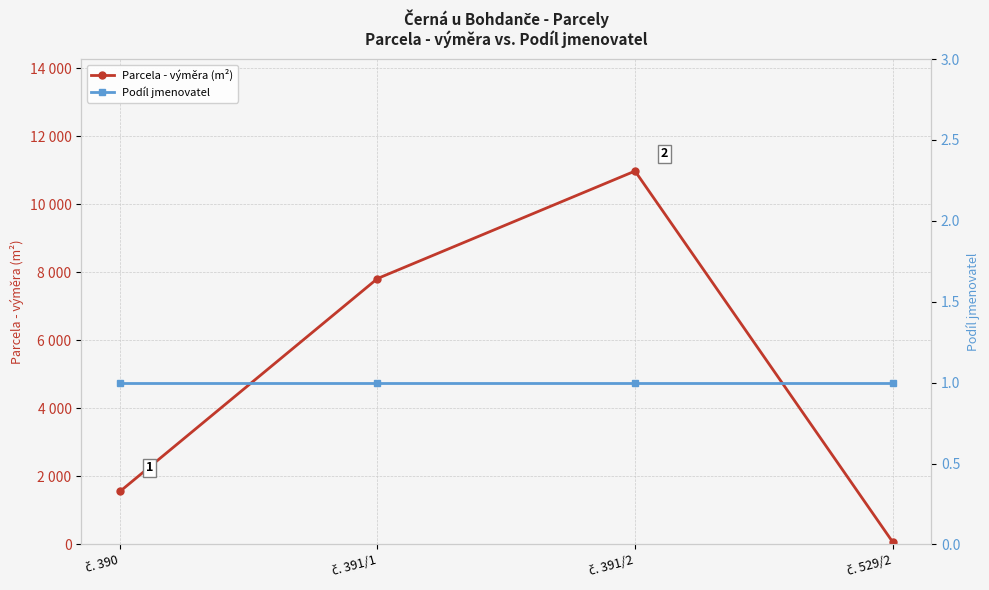

Count the Parcela - výměra (m²) values in the range 1556 to 10973.

3